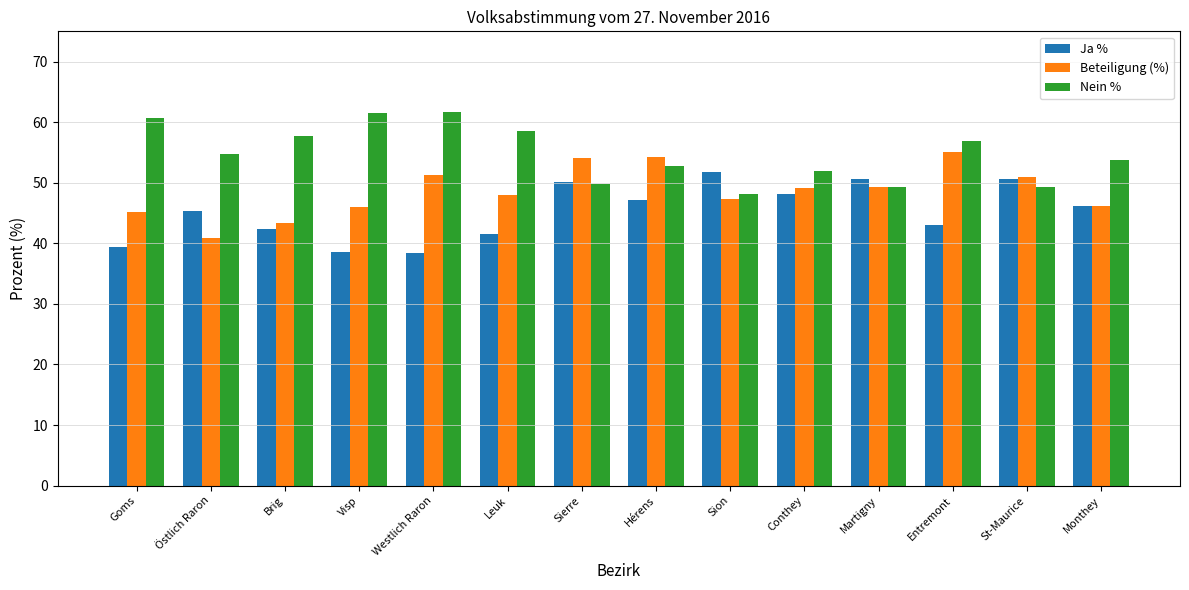

True or false: Ja % has a value of 33.9 at St-Maurice.

False